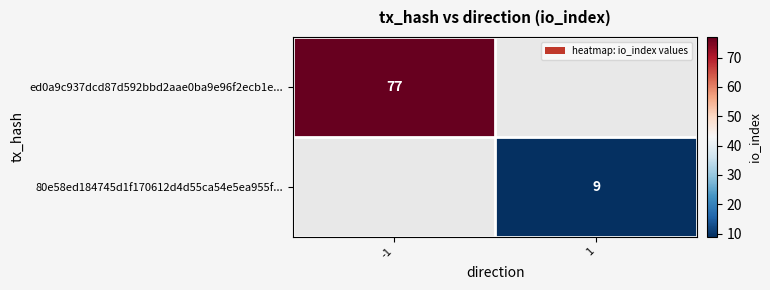

Is it true that ed0a9c937dcd87d592bbd2aae0ba9e96f2ecb1e... equals 77 at -1?

True